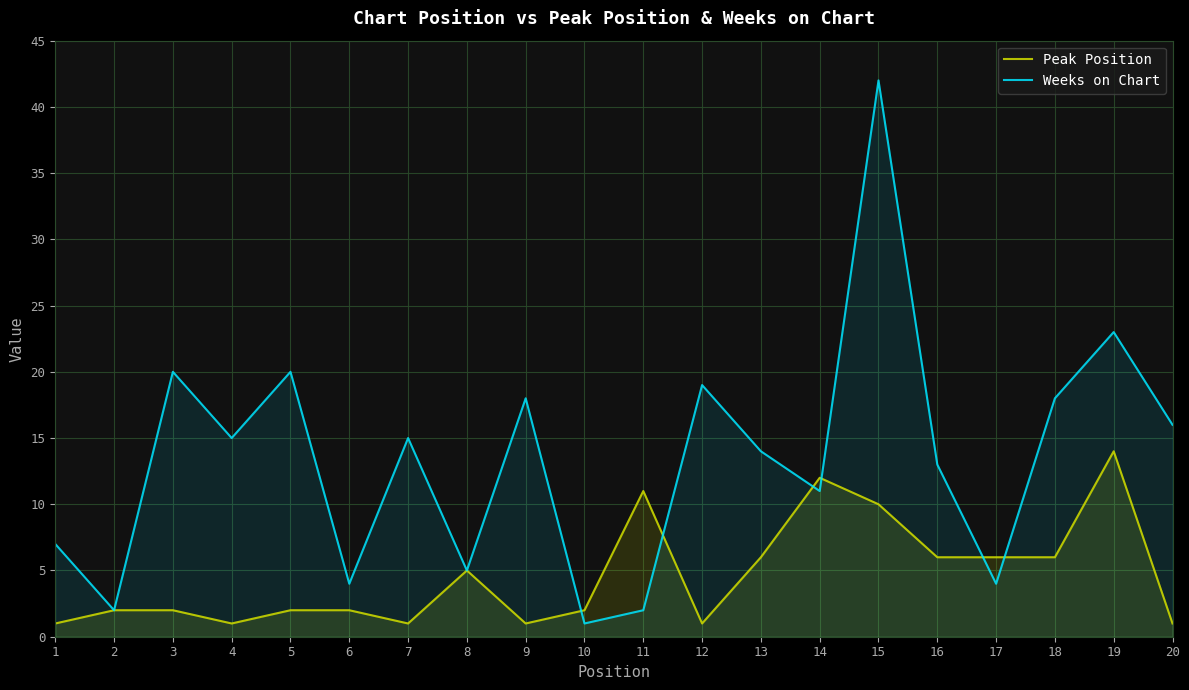

At which category does Weeks on Chart reach its first local valley?

2